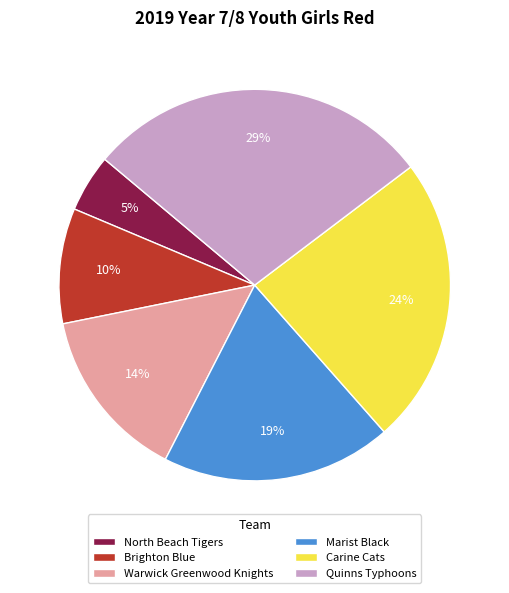

The Brighton Blue slice represents 10% of the pie. True or false?

True